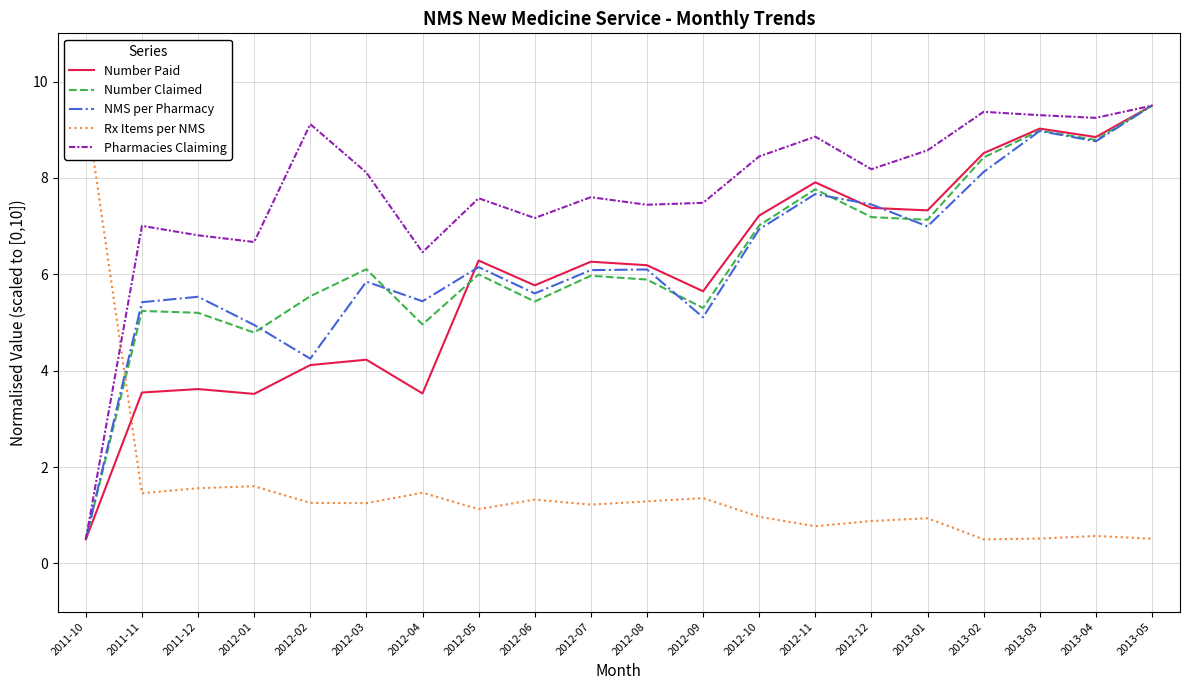

What value does the Number Paid series have at 2013-05?

9.5